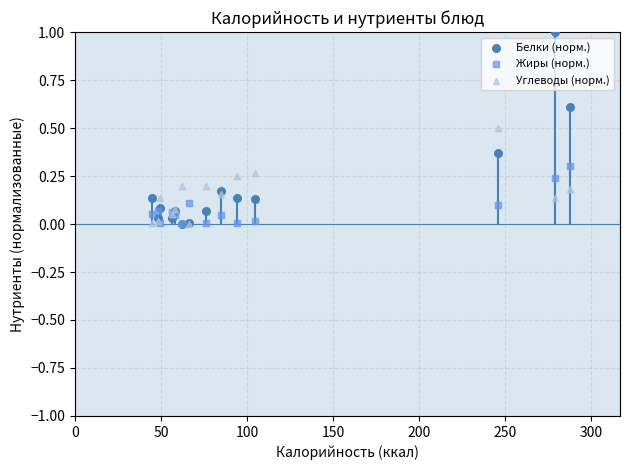

Which series contains the highest Y value?

Белки (норм.)